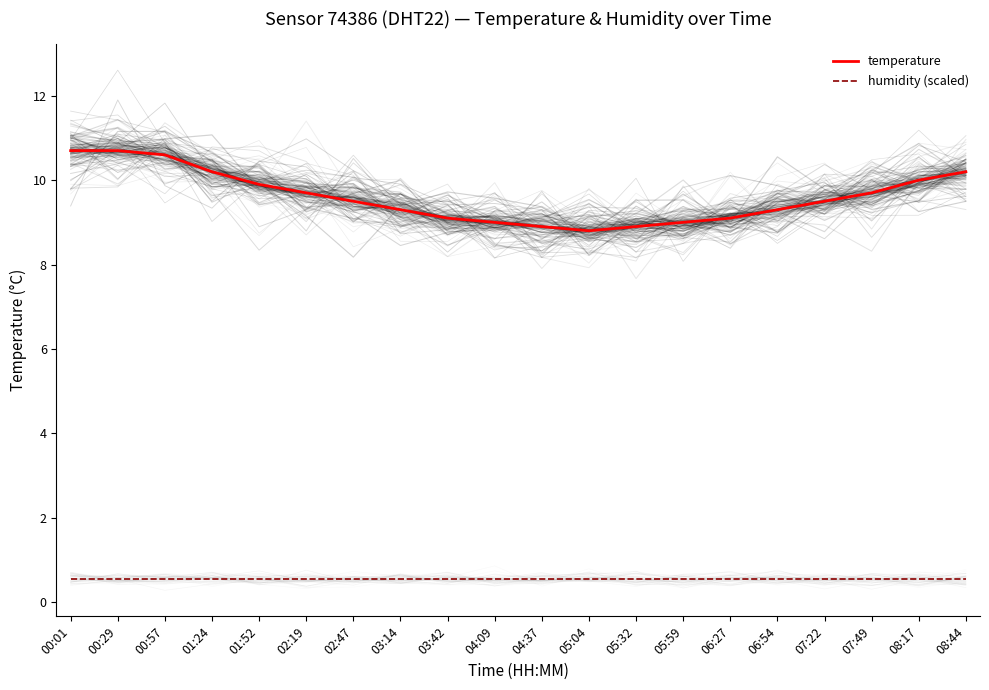

Reading left to right, extract all data points from this chart.

temperature: 10.7	10.7	10.6	10.2	9.9	9.7	9.5	9.3	9.1	9.0	8.9	8.8	8.9	9.0	9.1	9.3	9.5	9.7	10.0	10.2
humidity (scaled): 0.5	0.5	0.5	0.5	0.5	0.5	0.5	0.5	0.5	0.5	0.5	0.5	0.5	0.5	0.5	0.5	0.5	0.5	0.5	0.5